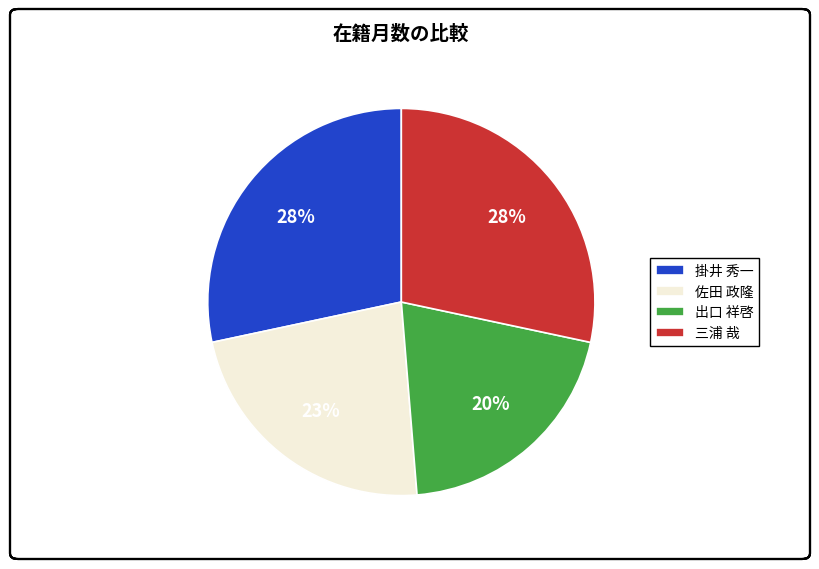

How many segments does this pie chart have?

4